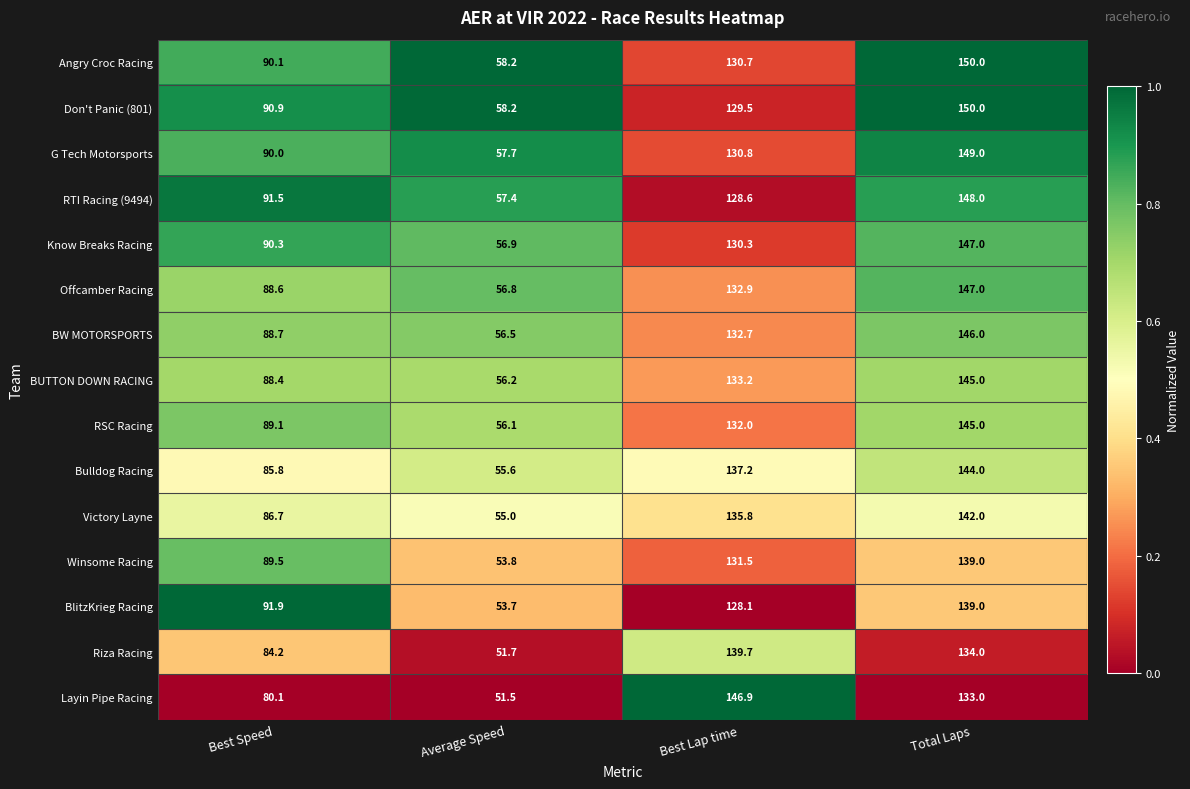

What is the difference between the highest and lowest values at Best Speed?

11.8